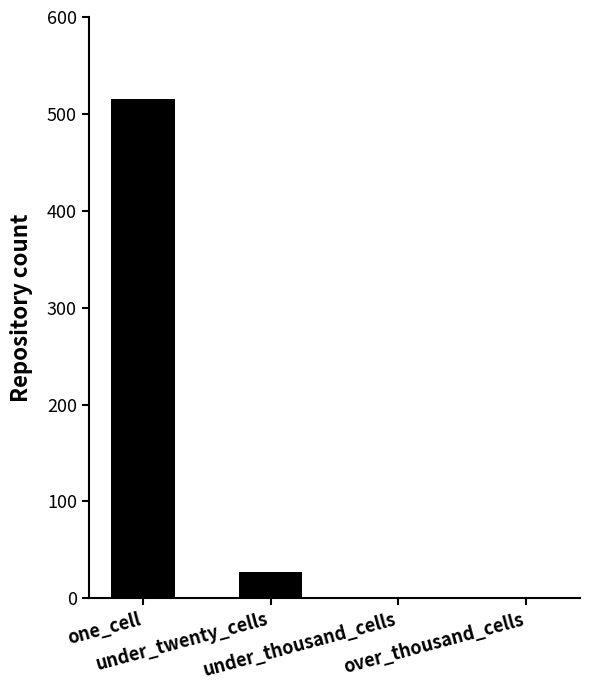

At which label is the value closest to 257?

under_twenty_cells